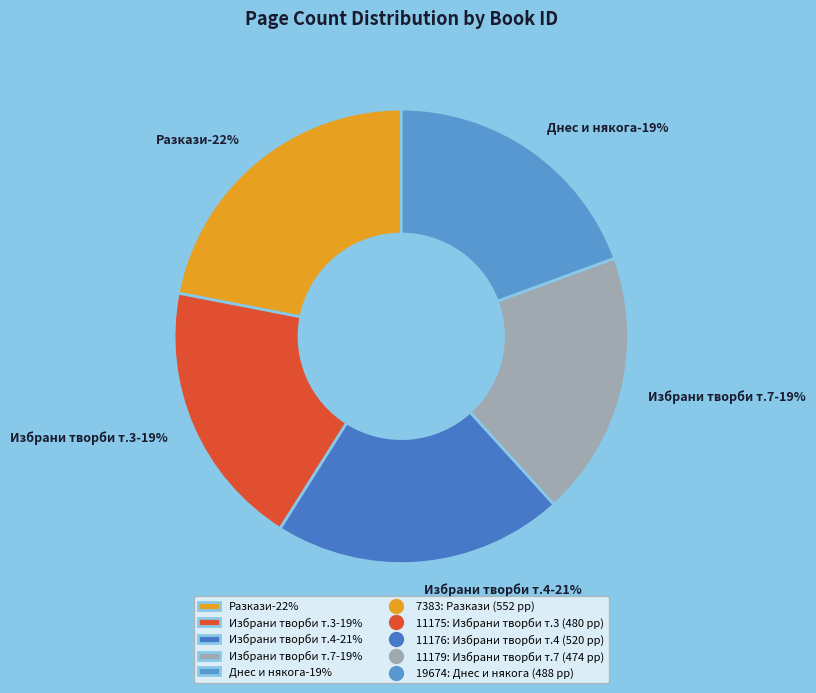

Does 11175 account for over 50% of the chart?

No